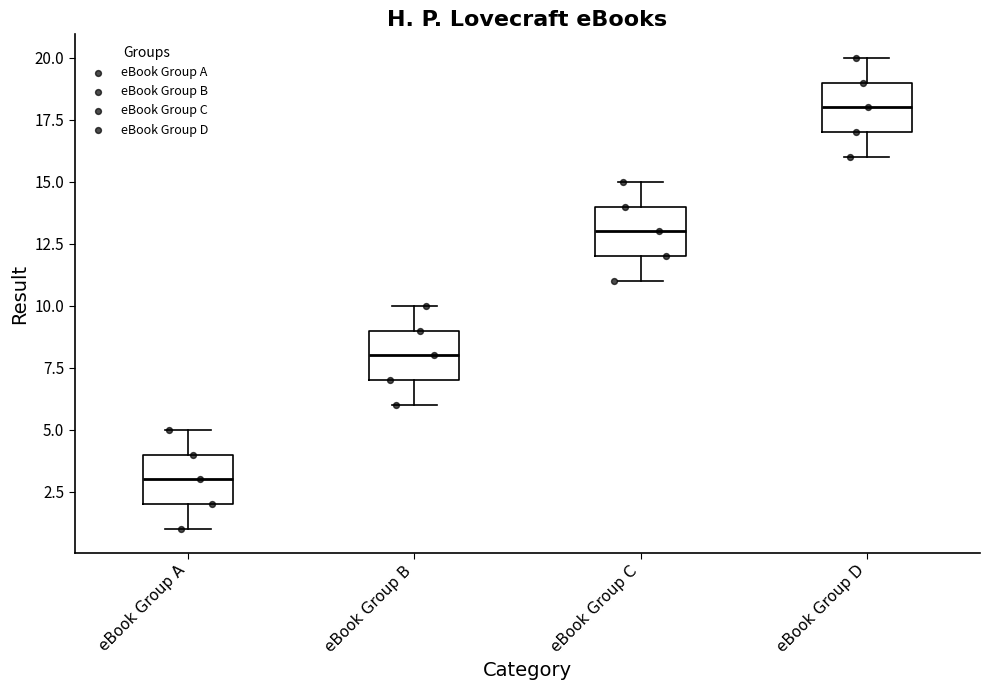

Reading left to right, transcribe this box plot: for each box, give where its median line is, the range the box spans, and where its two whiskers end, as read against the y-axis. The values are not printed on the chart, so give them approximately, as read against the axis.

eBook Group A: median 3, box 2 to 4, whiskers 1 to 5
eBook Group B: median 8, box 7 to 9, whiskers 6 to 10
eBook Group C: median 13, box 12 to 14, whiskers 11 to 15
eBook Group D: median 18, box 17 to 19, whiskers 16 to 20